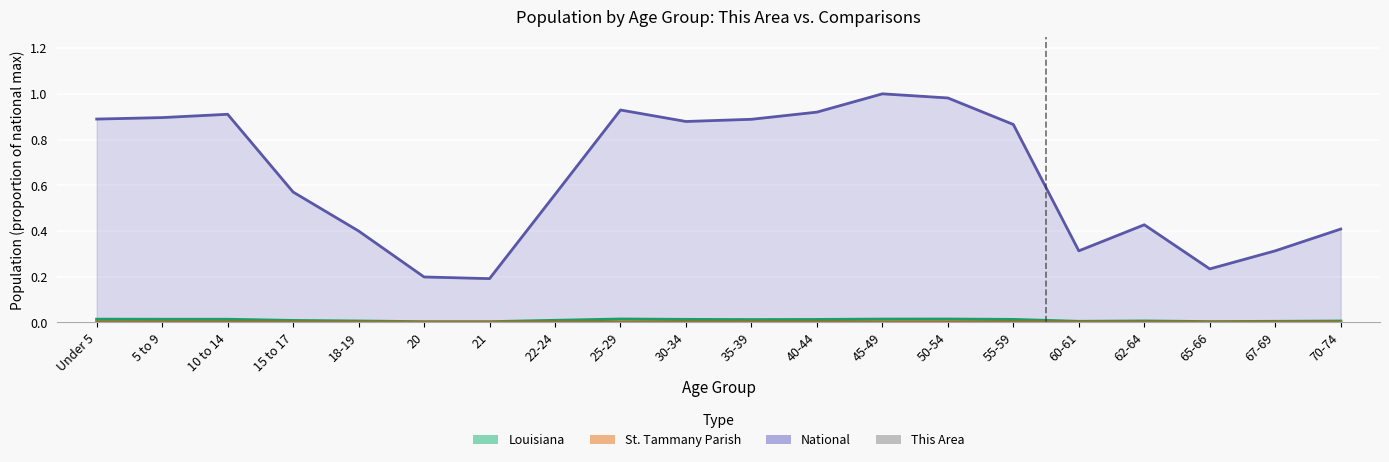

Which label corresponds to the smallest value in the chart?

20